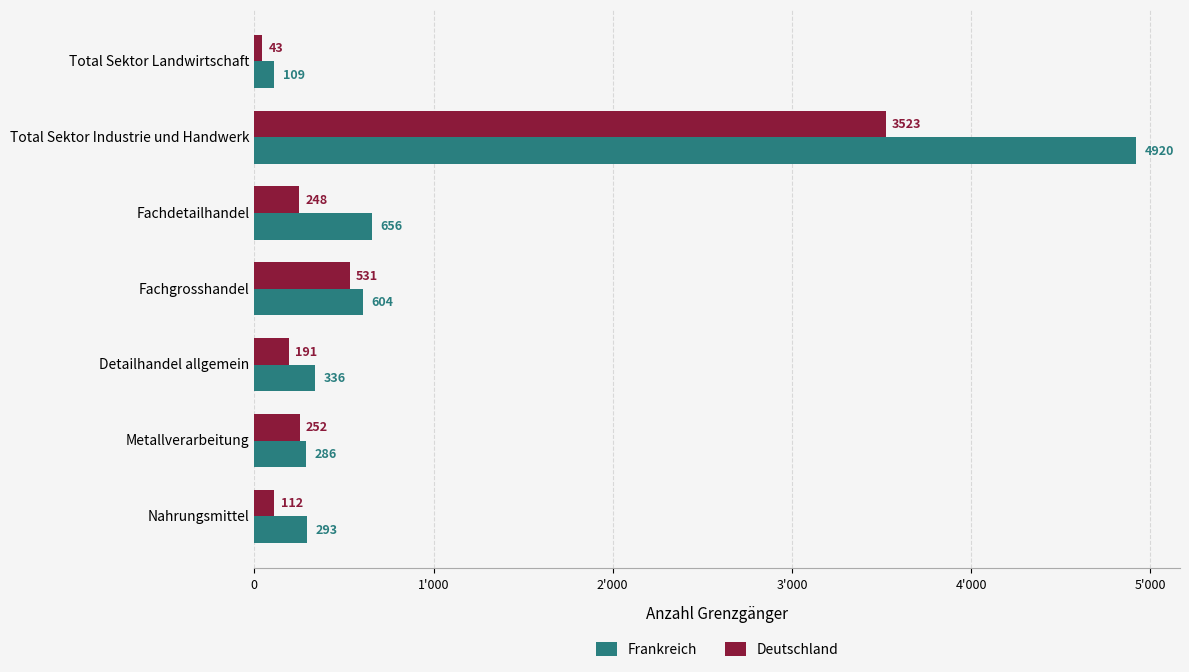

At which category is the sum across all series the highest?

Total Sektor Industrie und Handwerk